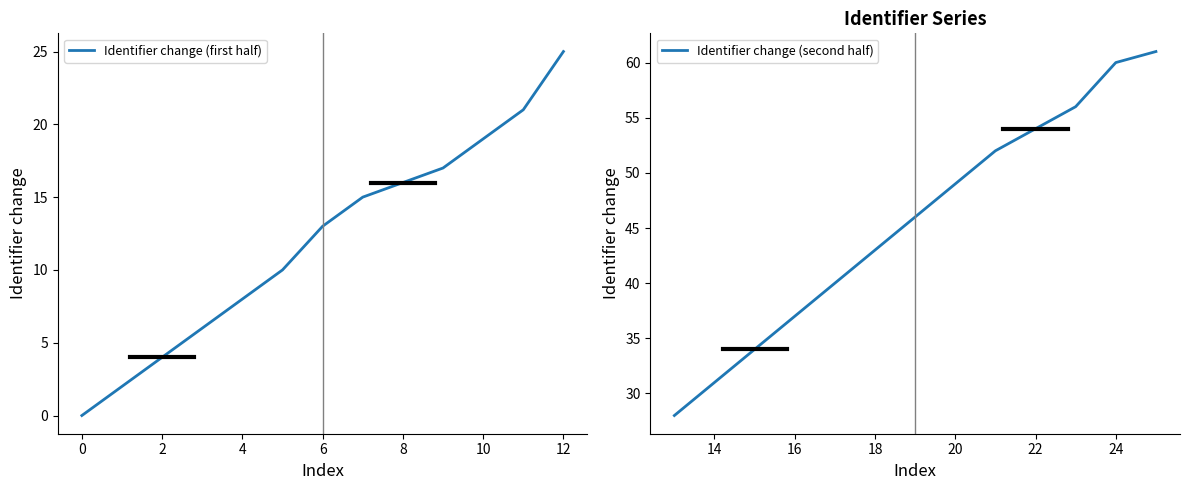

At which label is Identifier change (second half) closest to 44?

18